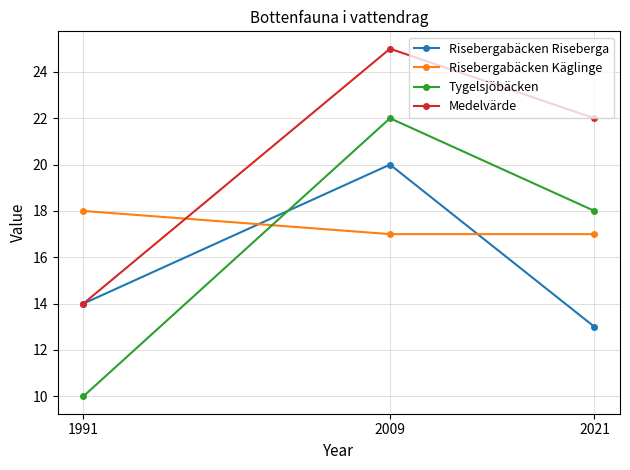

Reading left to right, what are all the values shown in this chart?

Risebergabäcken Riseberga: 14	20	13
Risebergabäcken Käglinge: 18	17	17
Tygelsjöbäcken: 10	22	18
Medelvärde: 14	25	22